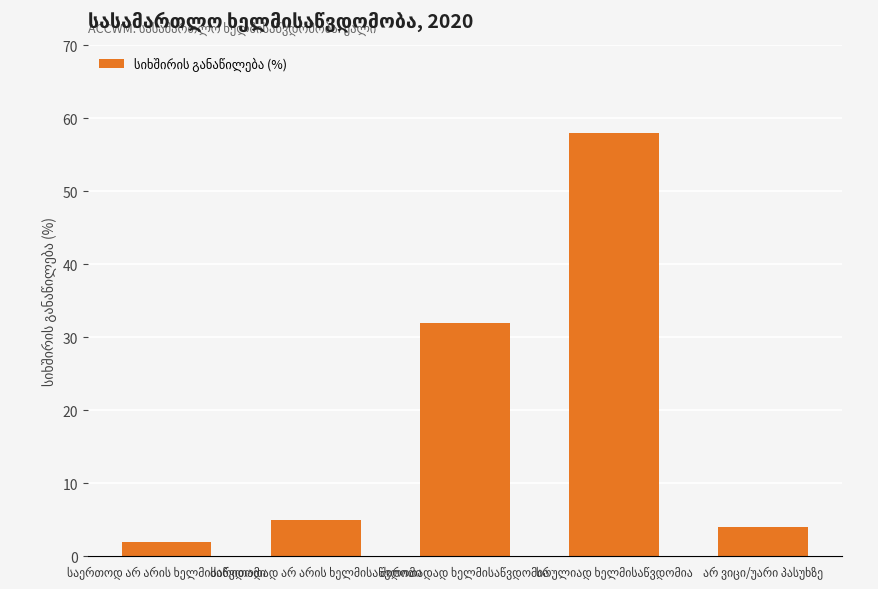

What is the sum of the values at სრულიად ხელმისაწვდომია and საერთოდ არ არის ხელმისაწვდომი?

60